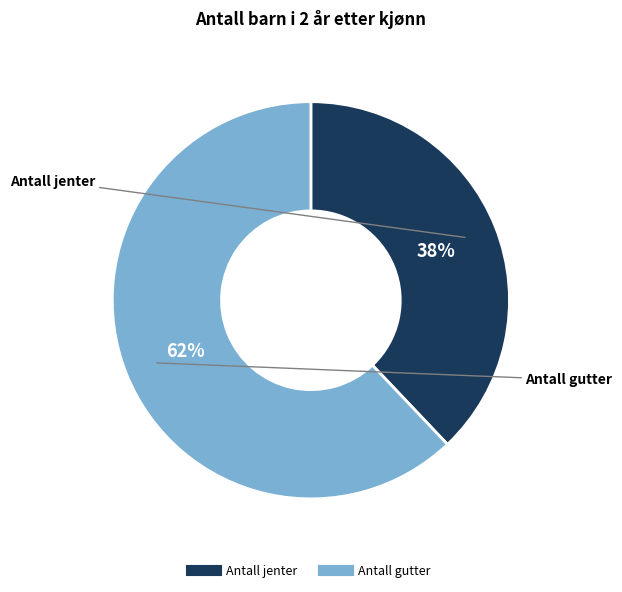

To the nearest percent, what is the combined percentage of Antall jenter and Antall gutter?

100%